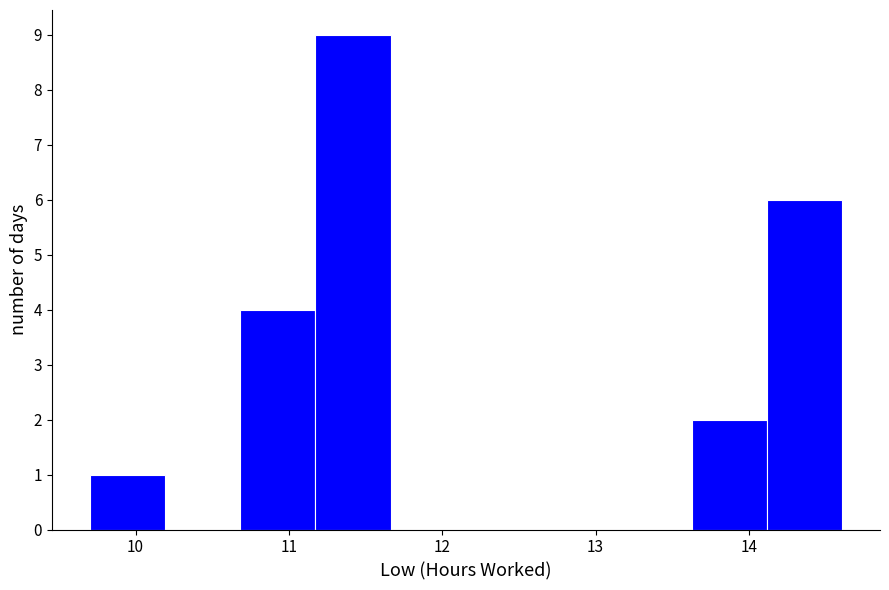

Which range on the x-axis has the tallest bar?

11.2 to 11.7